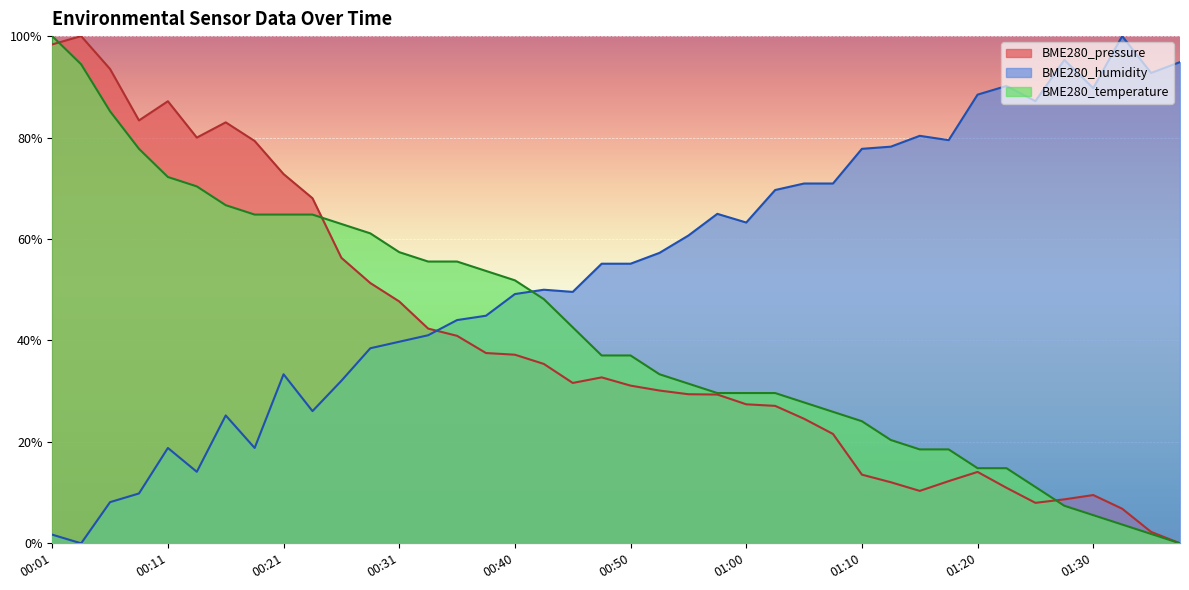

Which has a higher value, 01:20 or 00:38?

00:38